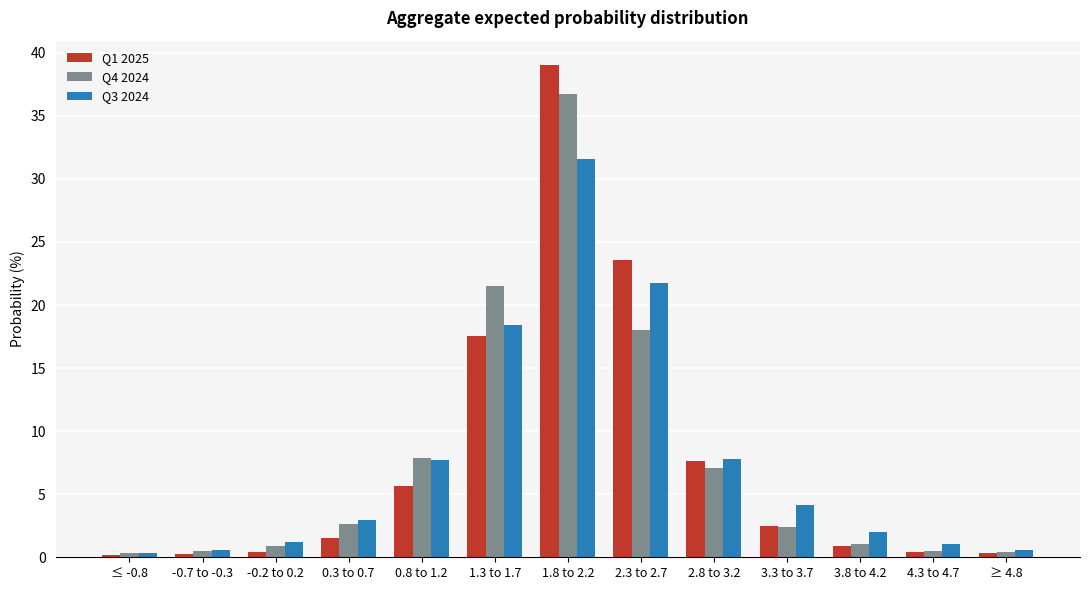

Which series has the widest spread of values?

Q1 2025